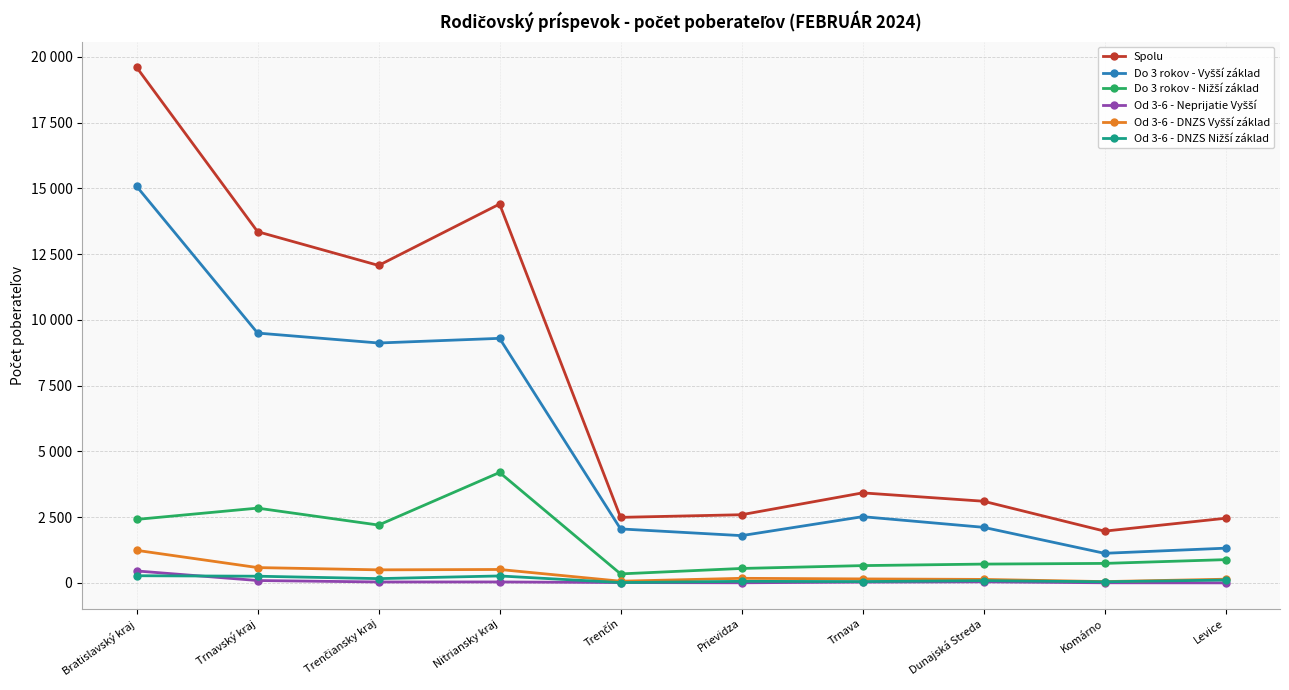

Reading left to right, extract all data points from this chart.

Spolu: Bratislavský kraj=19605	Trnavský kraj=13354	Trenčiansky kraj=12070	Nitriansky kraj=14405	Trenčín=2491	Prievidza=2591	Trnava=3422	Dunajská Streda=3104	Komárno=1967	Levice=2457
Do 3 rokov - Vyšší základ: Bratislavský kraj=15080	Trnavský kraj=9499	Trenčiansky kraj=9121	Nitriansky kraj=9298	Trenčín=2051	Prievidza=1796	Trnava=2517	Dunajská Streda=2112	Komárno=1124	Levice=1319
Do 3 rokov - Nižší základ: Bratislavský kraj=2413	Trnavský kraj=2842	Trenčiansky kraj=2198	Nitriansky kraj=4198	Trenčín=341	Prievidza=548	Trnava=656	Dunajská Streda=714	Komárno=740	Levice=883
Od 3-6 - Neprijatie Vyšší: Bratislavský kraj=453	Trnavský kraj=89	Trenčiansky kraj=34	Nitriansky kraj=35	Trenčín=12	Prievidza=3	Trnava=28	Dunajská Streda=38	Komárno=3	Levice=0
Od 3-6 - DNZS Vyšší základ: Bratislavský kraj=1237	Trnavský kraj=581	Trenčiansky kraj=495	Nitriansky kraj=509	Trenčín=63	Prievidza=173	Trnava=150	Dunajská Streda=131	Komárno=48	Levice=139
Od 3-6 - DNZS Nižší základ: Bratislavský kraj=271	Trnavský kraj=253	Trenčiansky kraj=161	Nitriansky kraj=263	Trenčín=12	Prievidza=58	Trnava=49	Dunajská Streda=84	Komárno=41	Levice=108